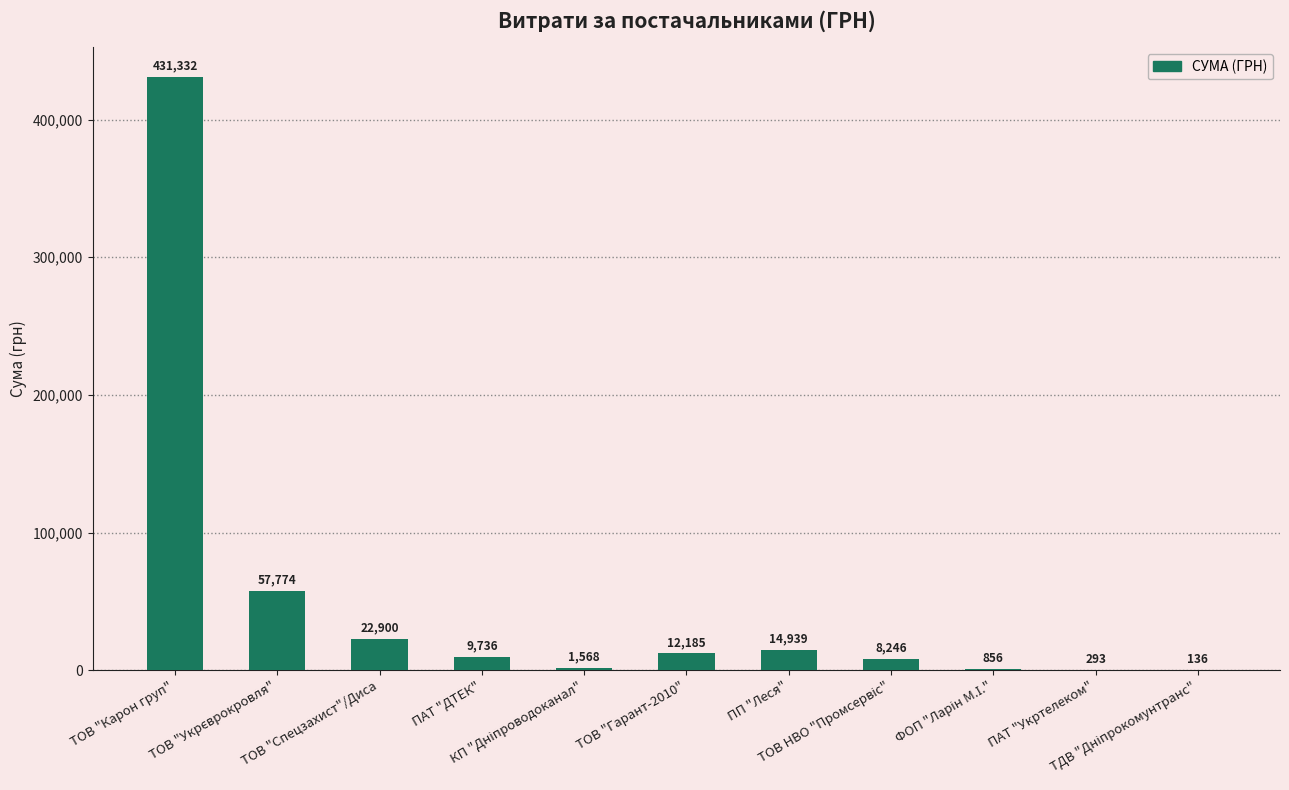

How many categories are shown in the chart?

11